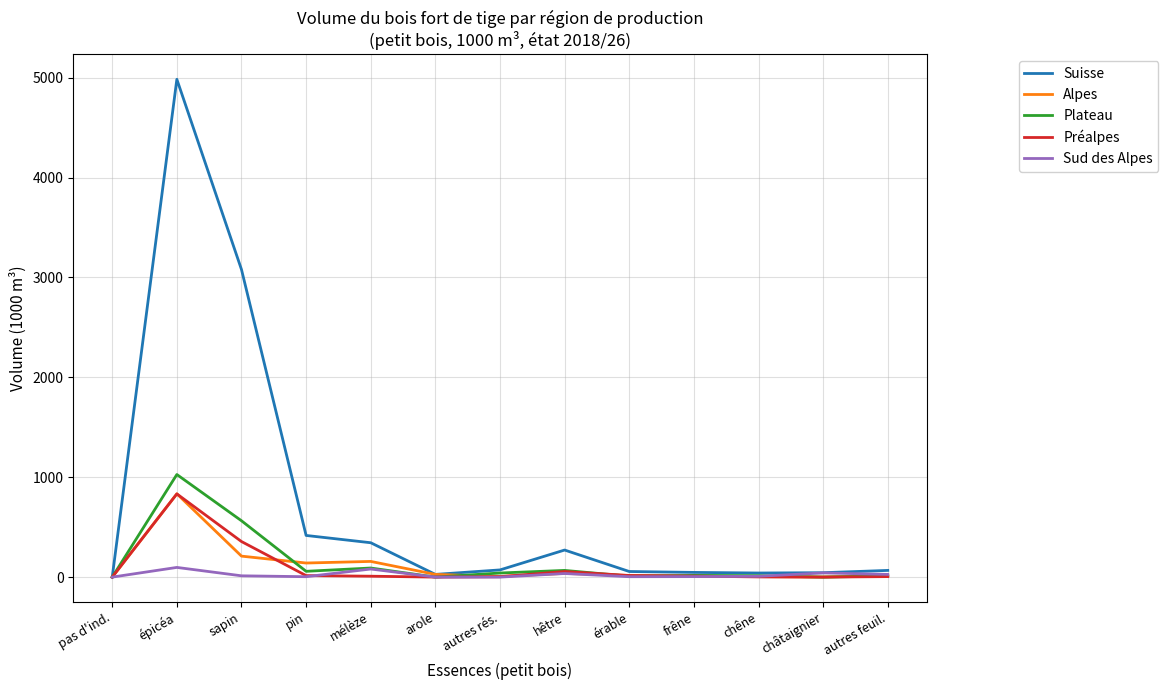

The Suisse series shows 417 at pin. True or false?

True